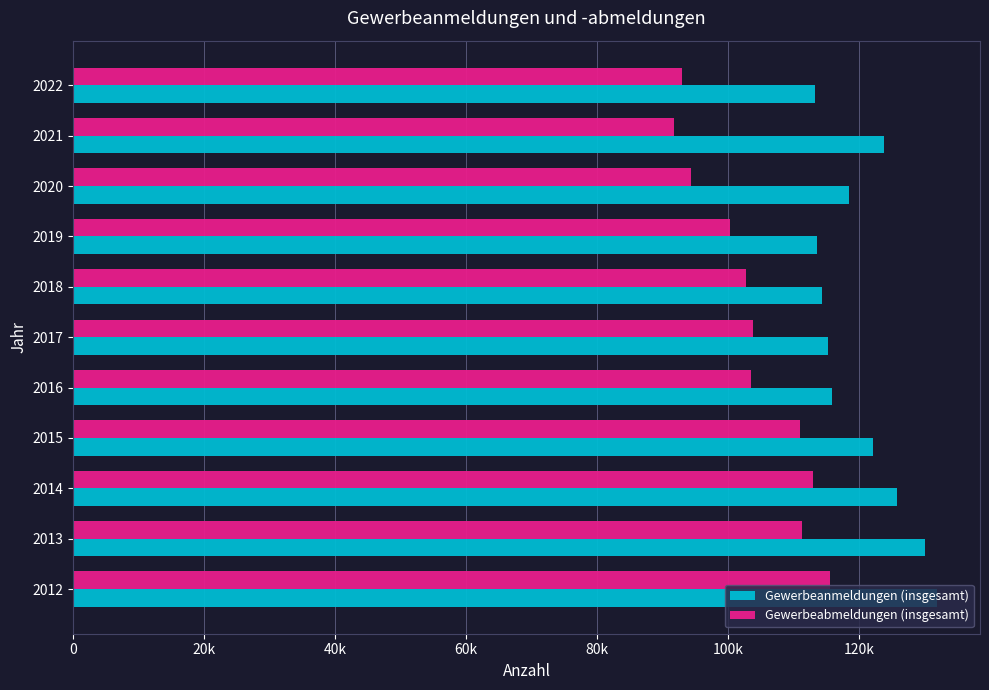

What are all the series names shown in the legend?

Gewerbeanmeldungen (insgesamt), Gewerbeabmeldungen (insgesamt)